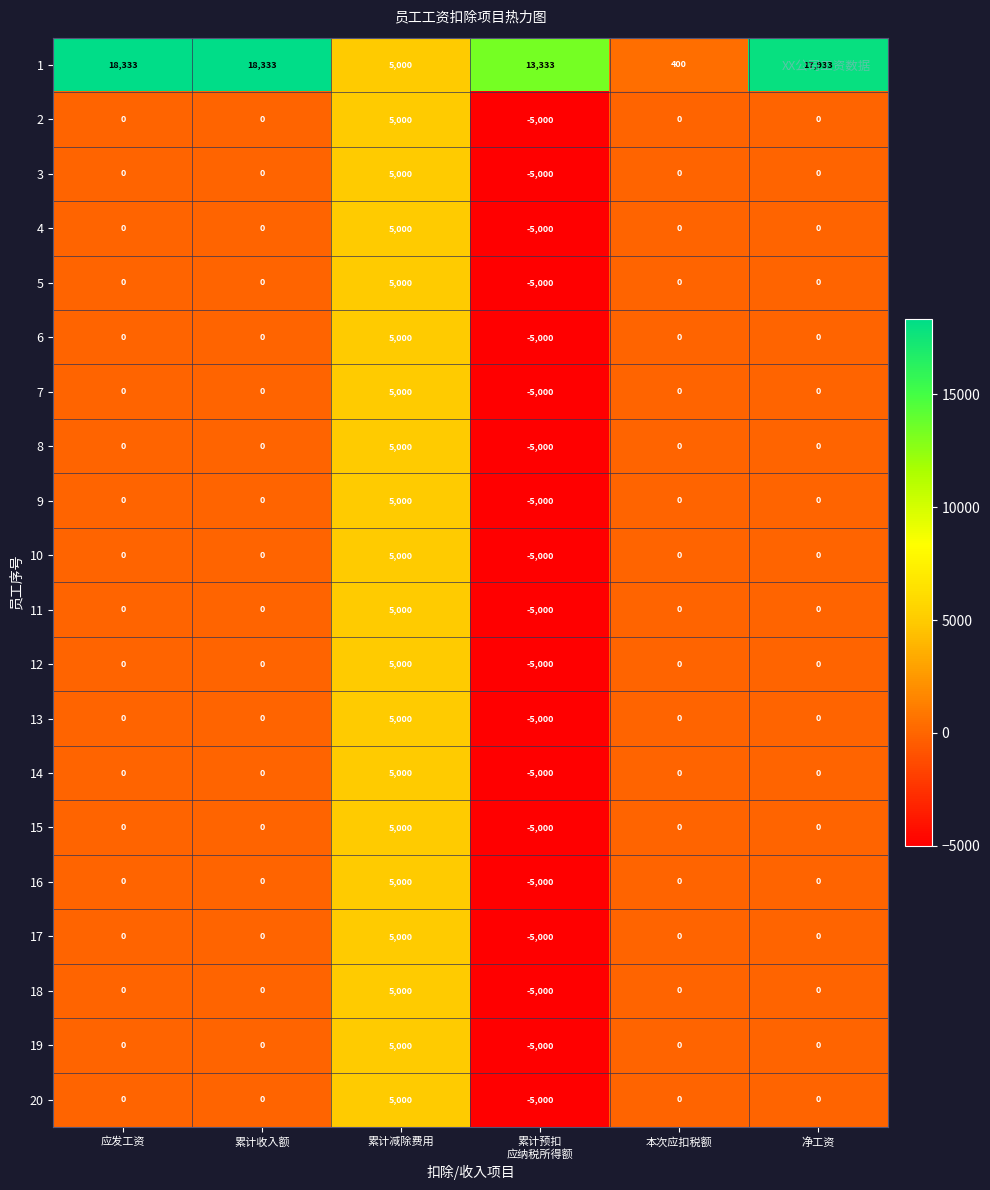

Count the number of data series in this chart.

20